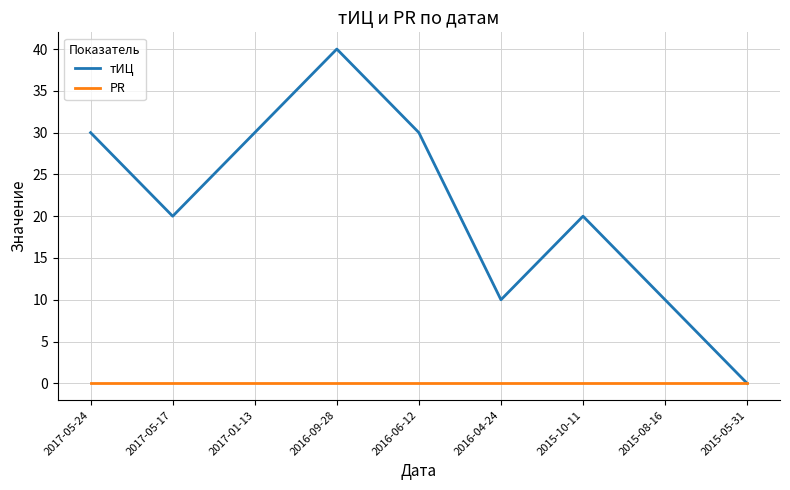

How many distinct data groups are displayed?

2